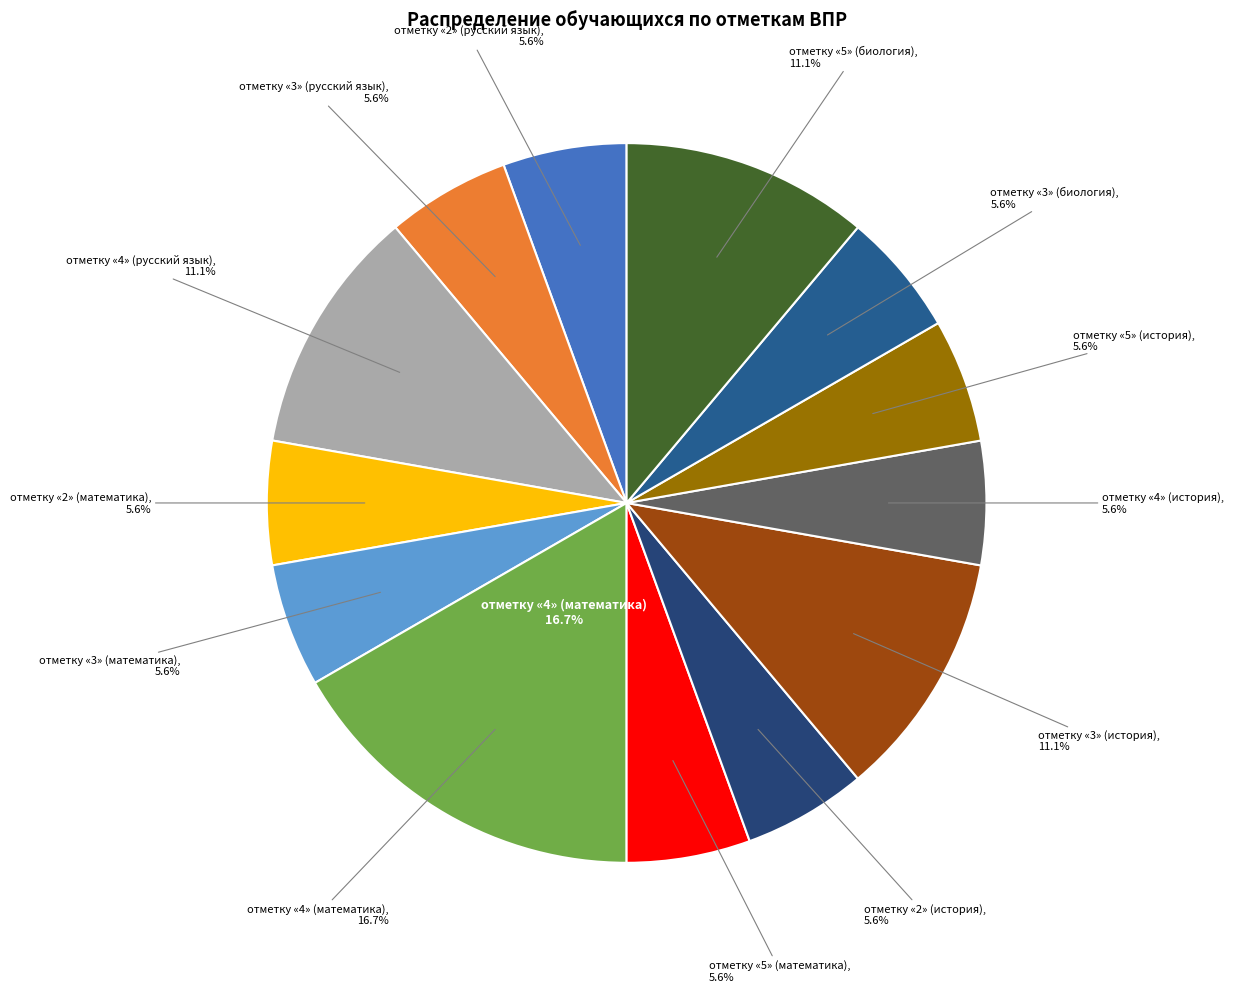

What portion of the pie excludes отметку «3» (математика)?

94.4%